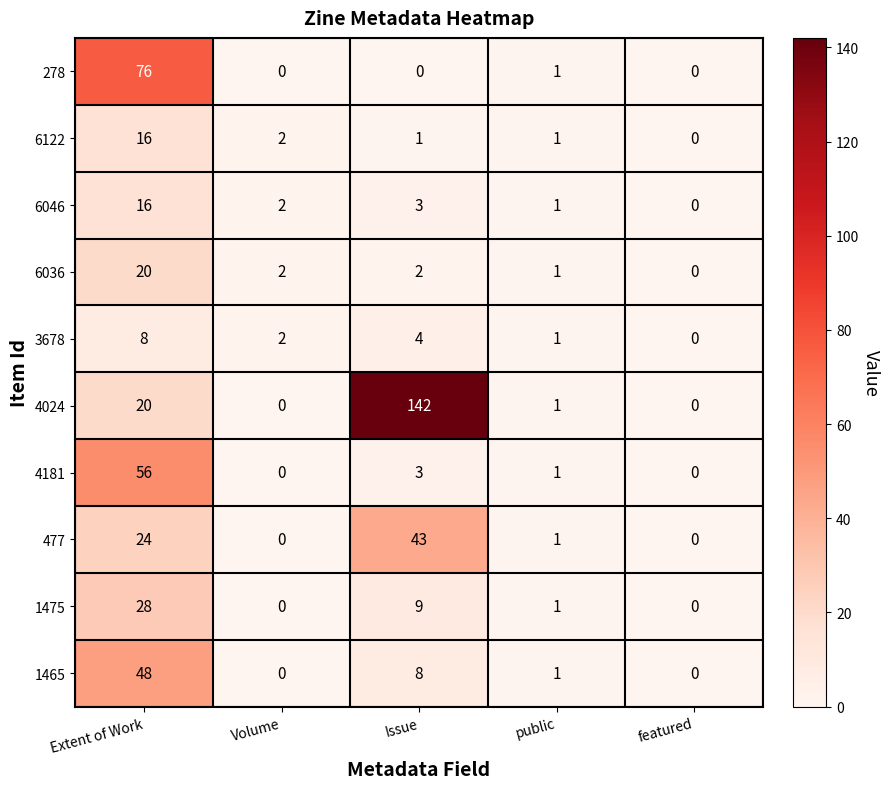

What is the difference between the highest and lowest values at Issue?

142